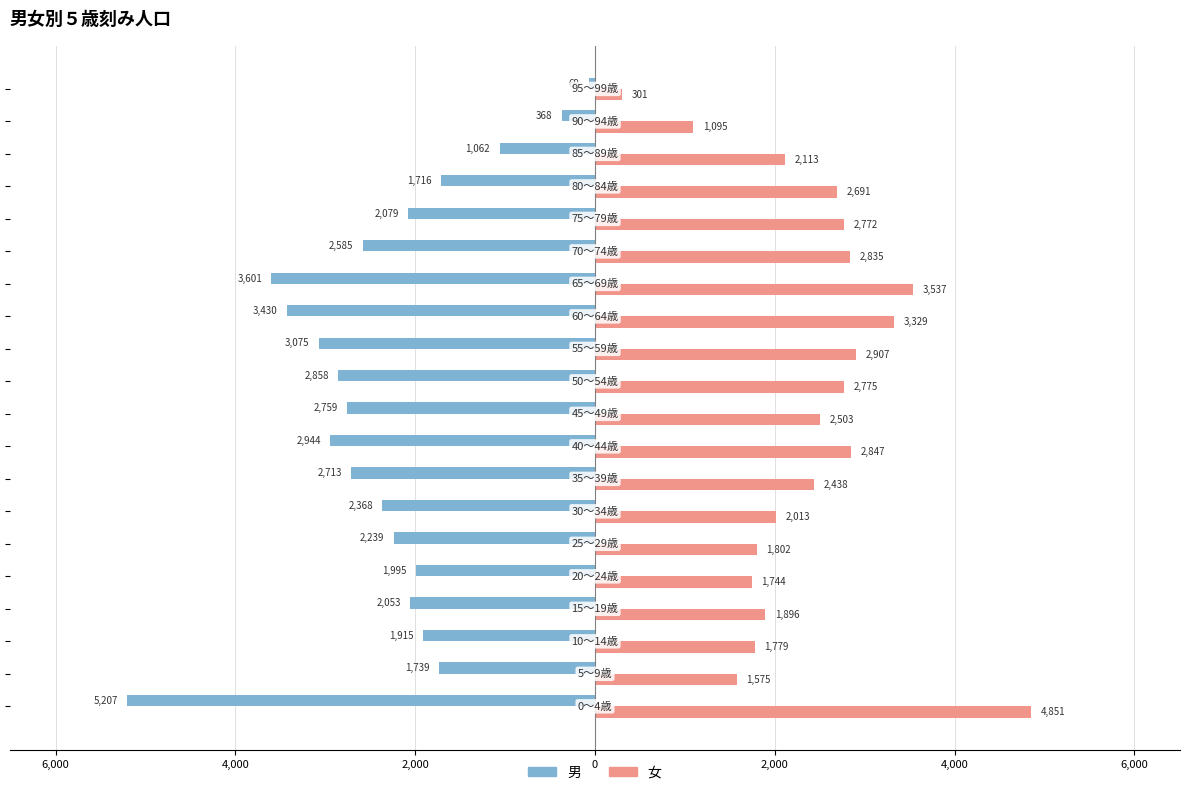

What are all the series names shown in the legend?

男, 女